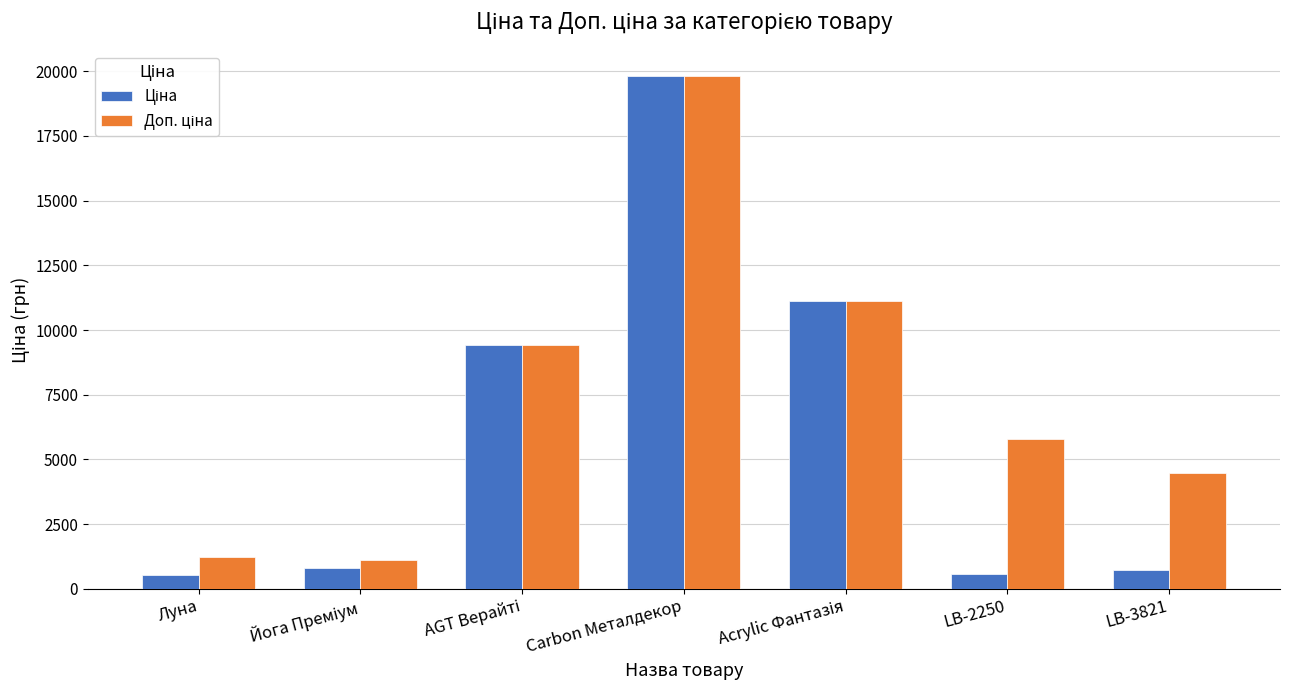

What is the total value across all series at Луна?

1762.6